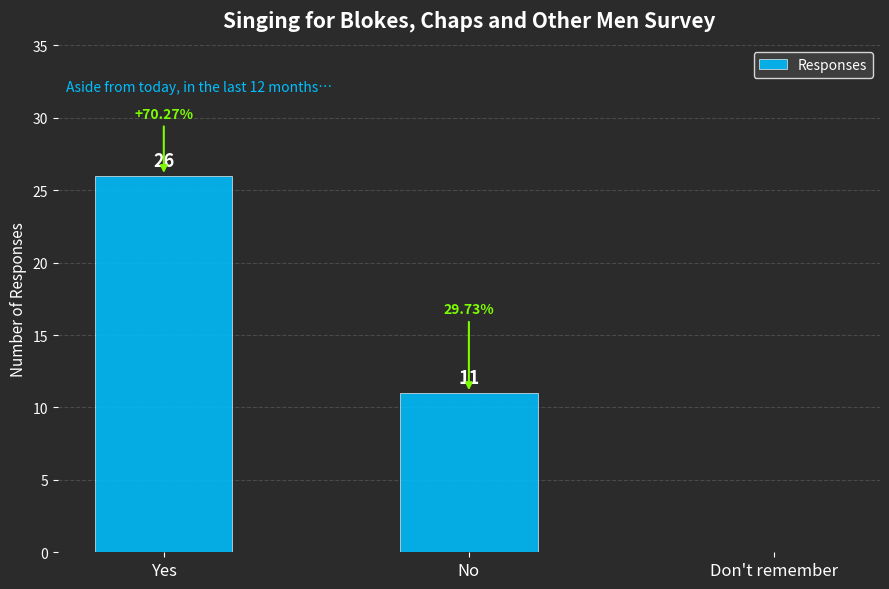

What is the change in value from No to Don't remember?

-11